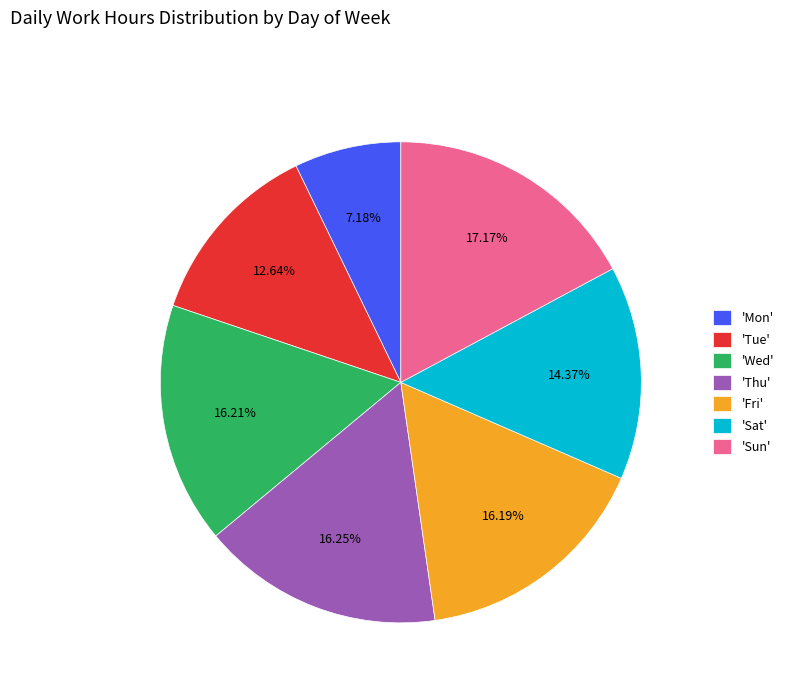

What is the largest slice in the pie chart?

'Sun'